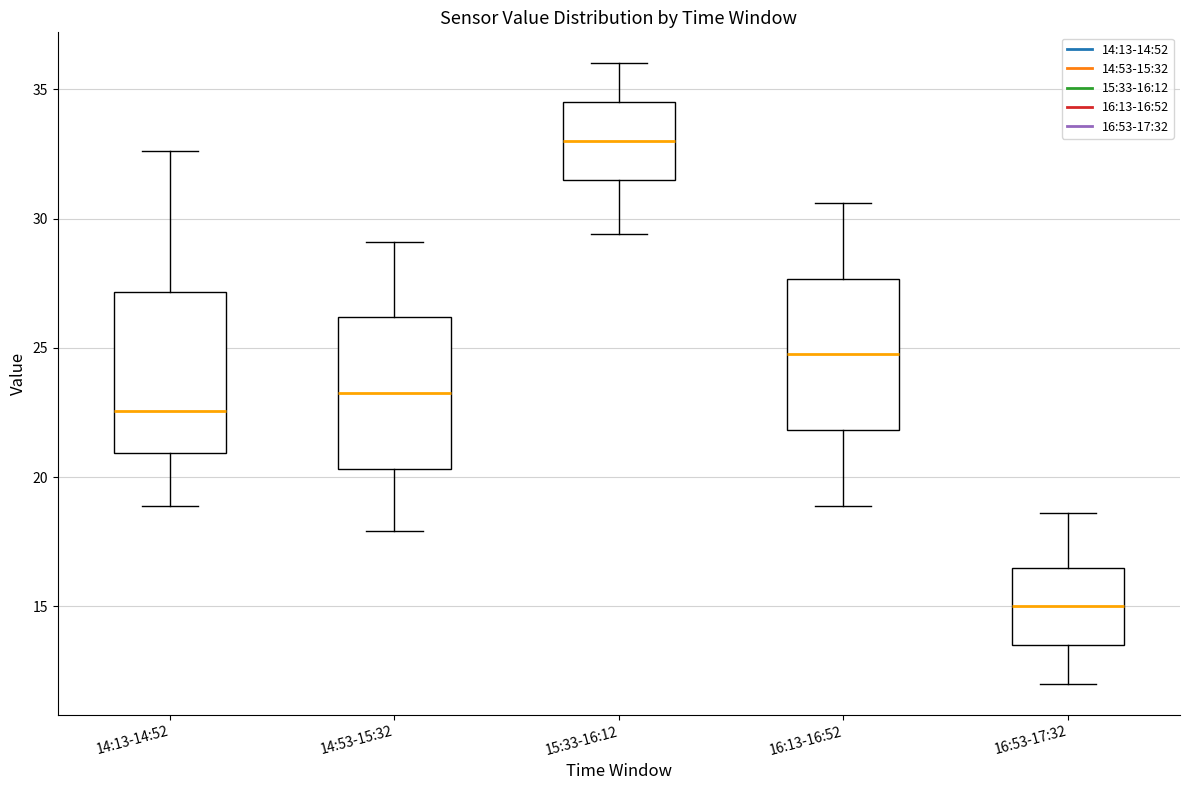

Reading left to right, transcribe this box plot: for each box, give where its median line is, the range the box spans, and where its two whiskers end, as read against the y-axis. The values are not printed on the chart, so give them approximately, as read against the axis.

14:13-14:52: median 22.5, box 21.0 to 27.0, whiskers 19.0 to 32.5
14:53-15:32: median 23.5, box 20.5 to 26.0, whiskers 18.0 to 29.0
15:33-16:12: median 33.0, box 31.5 to 34.5, whiskers 29.5 to 36.0
16:13-16:52: median 25.0, box 22.0 to 27.5, whiskers 19.0 to 30.5
16:53-17:32: median 15.0, box 13.5 to 16.5, whiskers 12.0 to 18.5